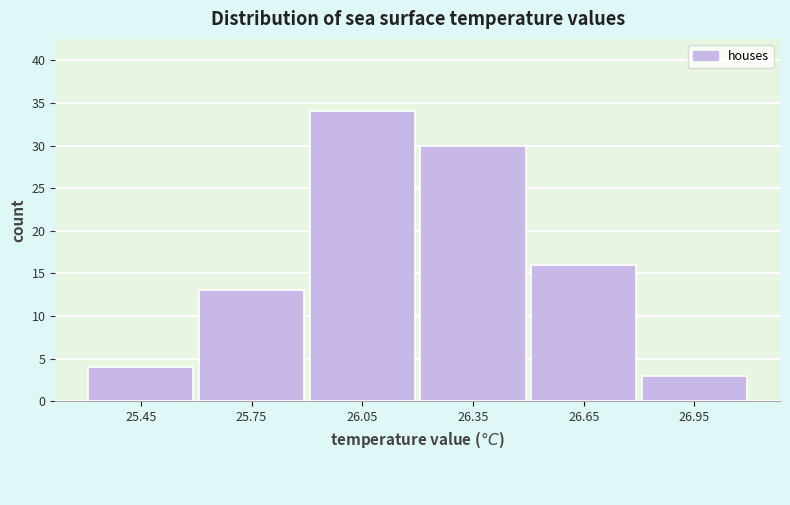

Reading left to right, list every bar in this chart as the range it spans on the x-axis followed by its height. The values are not printed on the chart, so give them approximately, as read against the axis.

25.3 to 25.6: 4
25.6 to 25.9: 13
25.9 to 26.2: 34
26.2 to 26.5: 30
26.5 to 26.8: 16
26.8 to 27.1: 3